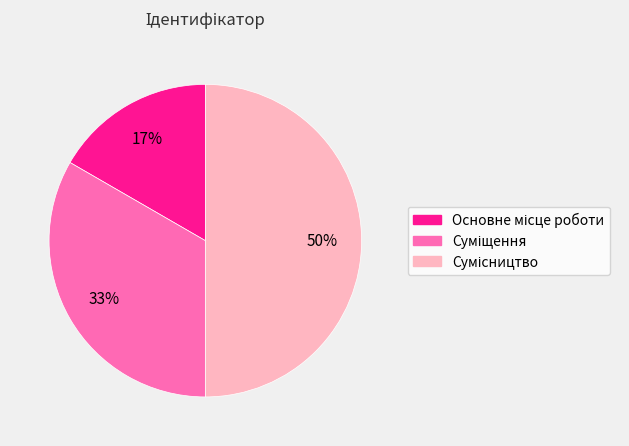

To the nearest percent, what is the average slice percentage?

33%